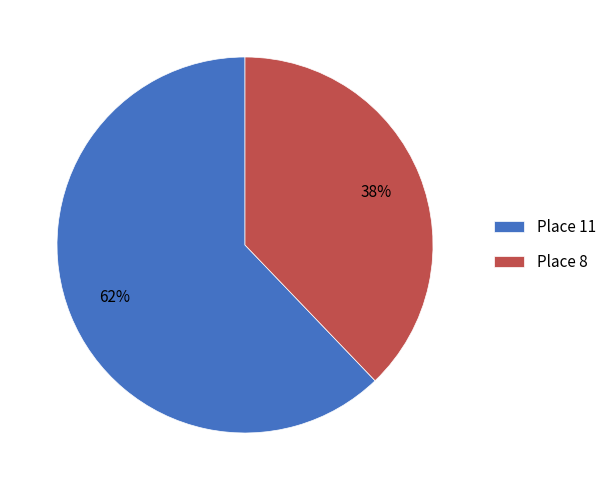

Do Place 11 and Place 8 together represent more than half of the pie?

Yes